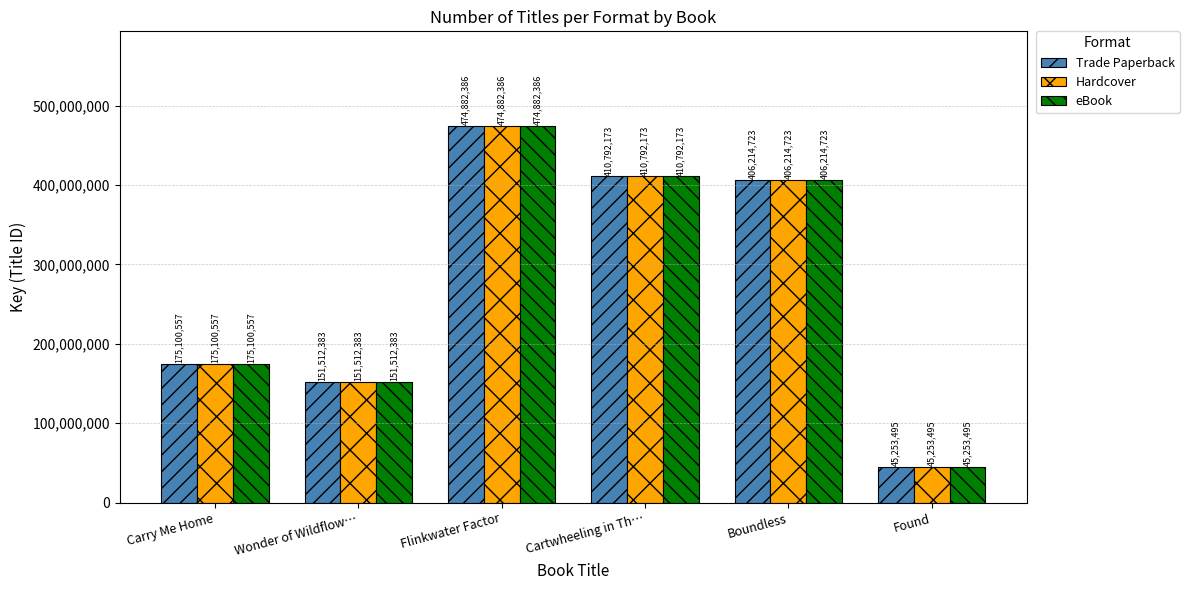

What is the highest value of the eBook series?

474882386